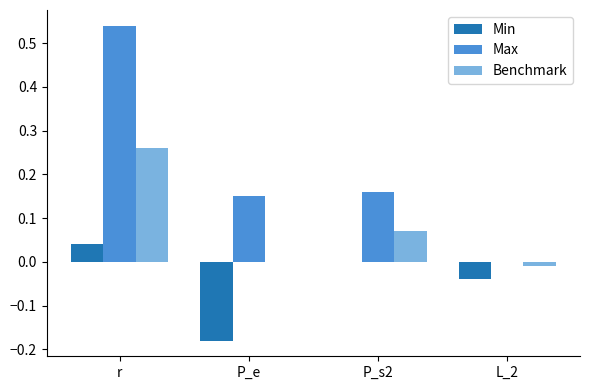

The value of Max at r is 0.9. True or false?

False